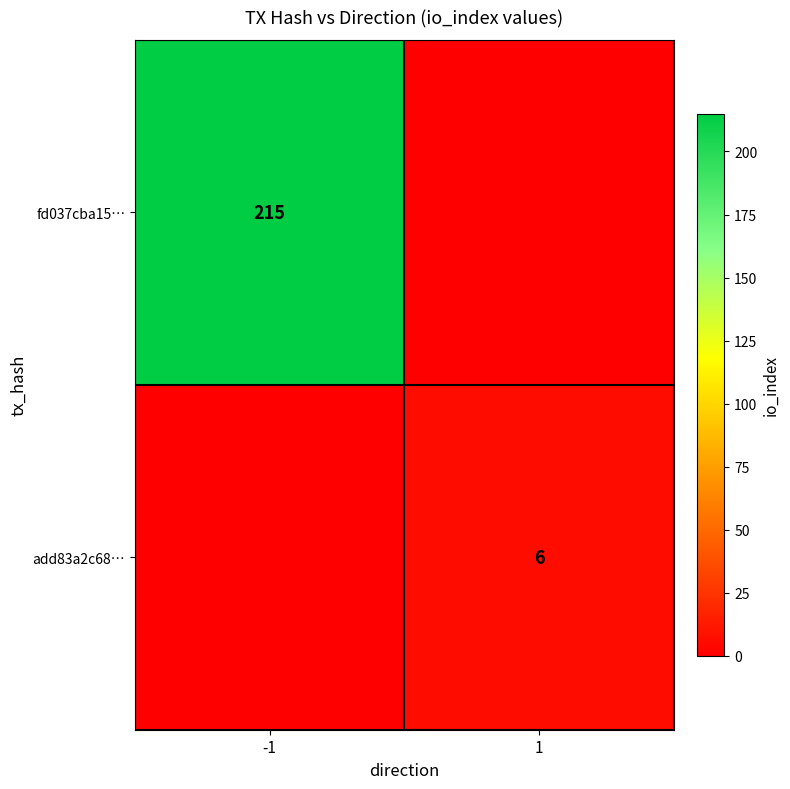

The add83a2c68… series shows 6 at 1. True or false?

True